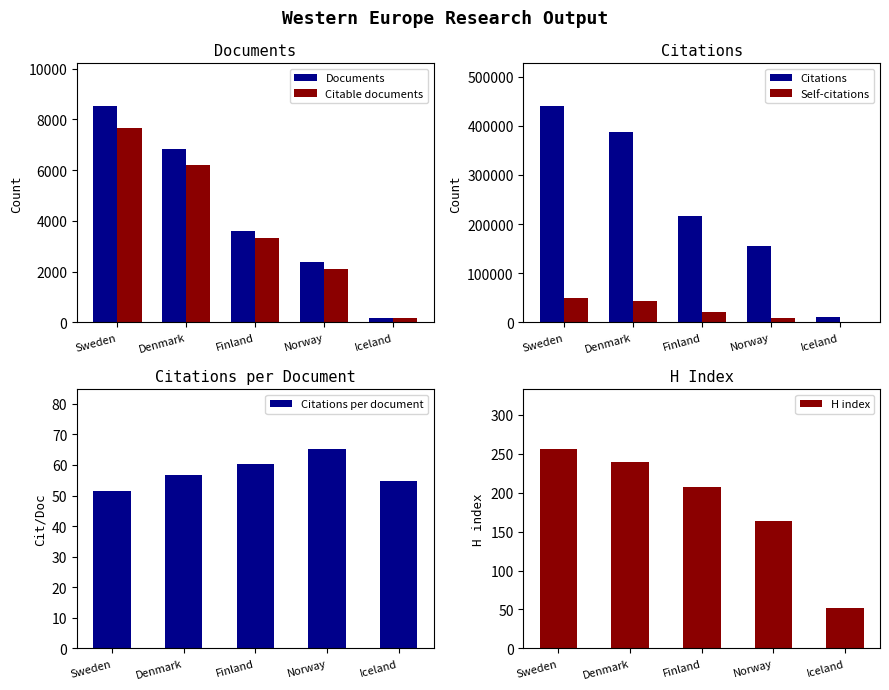

At which category does the chart reach its peak across all series?

Sweden